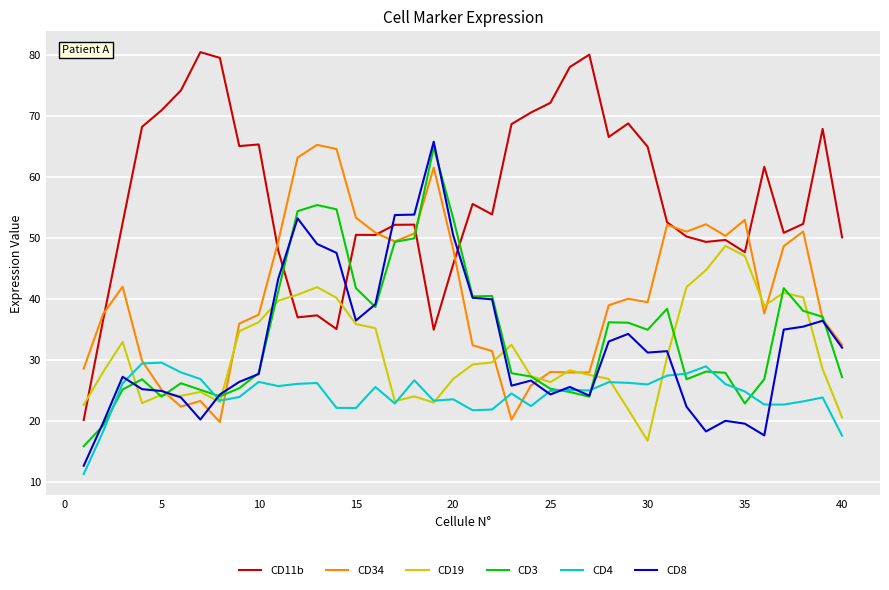

Which series has the widest spread of values?

CD11b